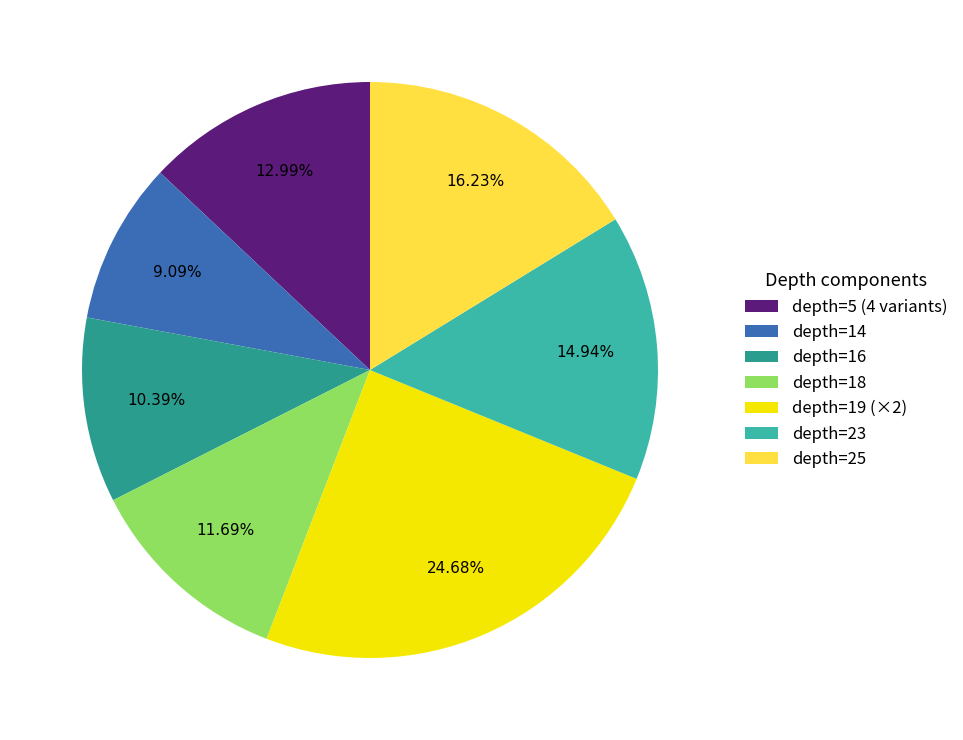

Rank the categories by value from highest to lowest.

depth=19 (×2), depth=25, depth=23, depth=5 (4 variants), depth=18, depth=16, depth=14